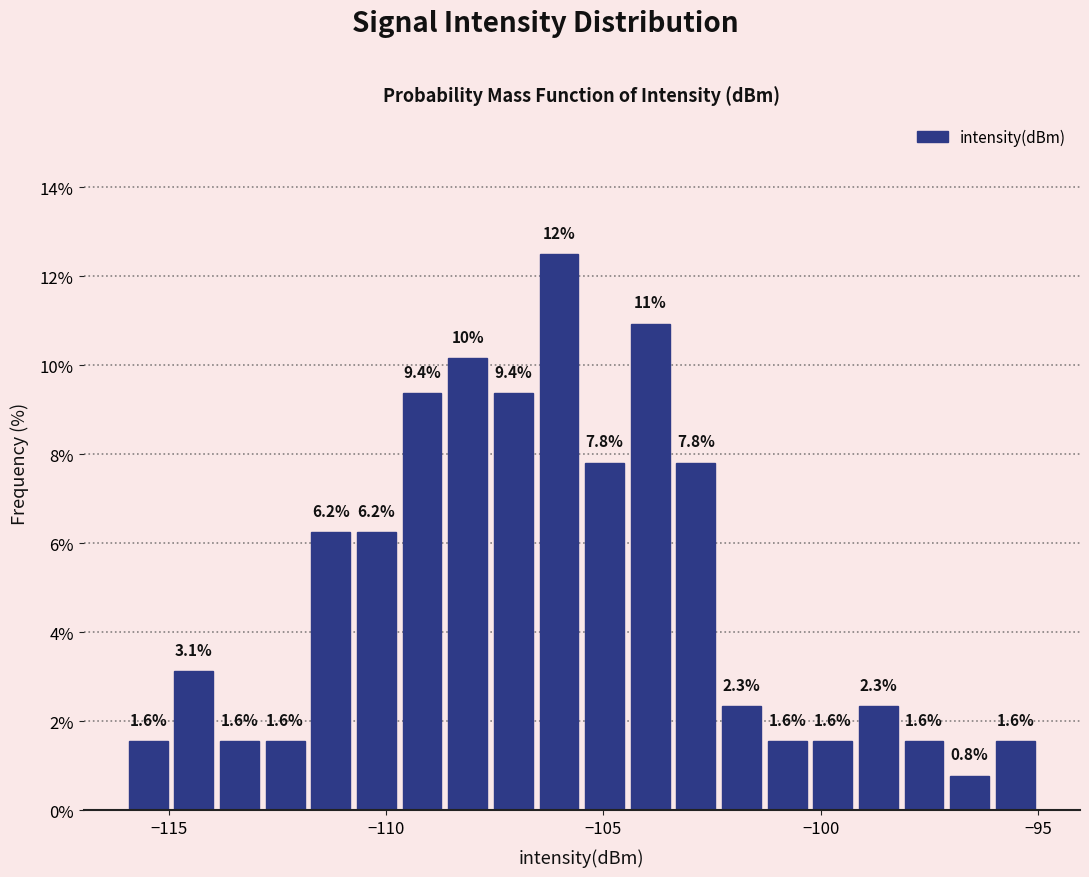

Around what value on the x-axis is the tallest bar? Give the approximate position of its centre, as read against the axis.

-106.0